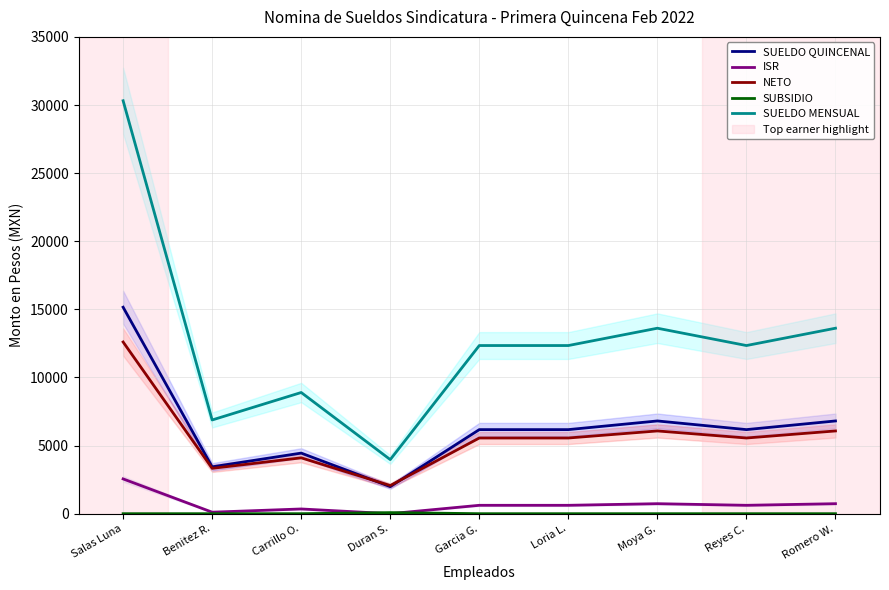

What is the maximum value for SUELDO MENSUAL?

30313.0